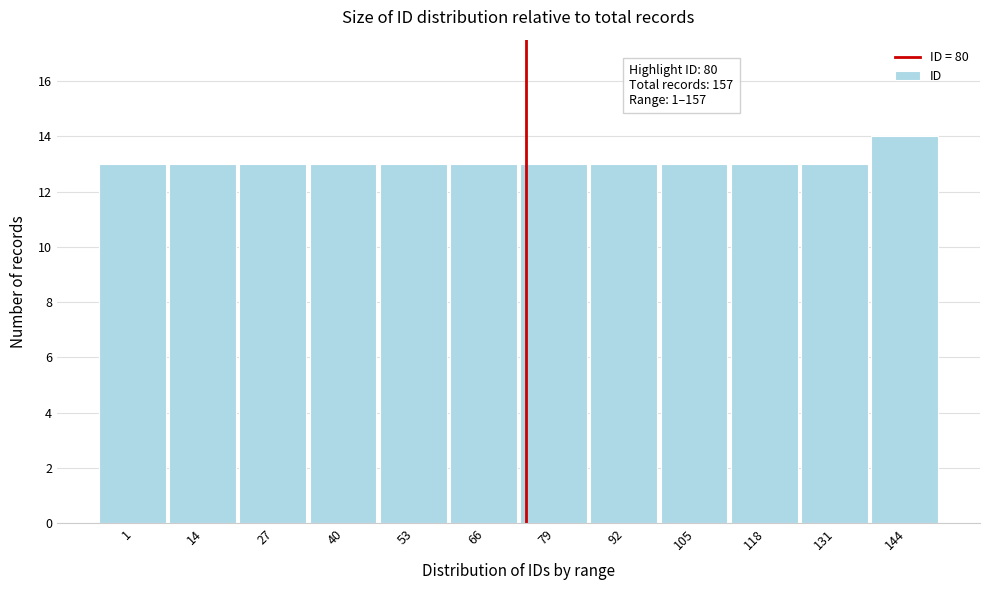

Reading left to right, what are all the values shown in this chart?

1=13	14=13	27=13	40=13	53=13	66=13	79=13	92=13	105=13	118=13	131=13	144=14